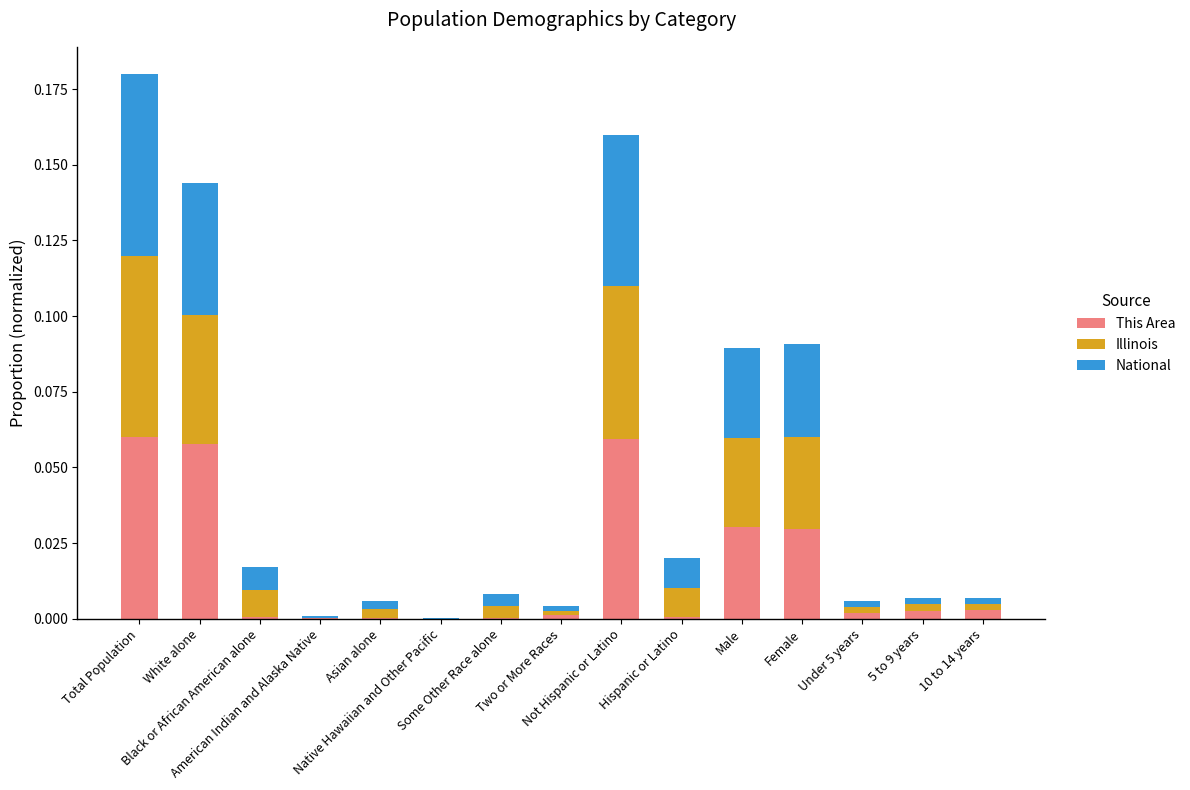

Between Total Population and Native Hawaiian and Other Pacific, which series saw the biggest shift?

This Area